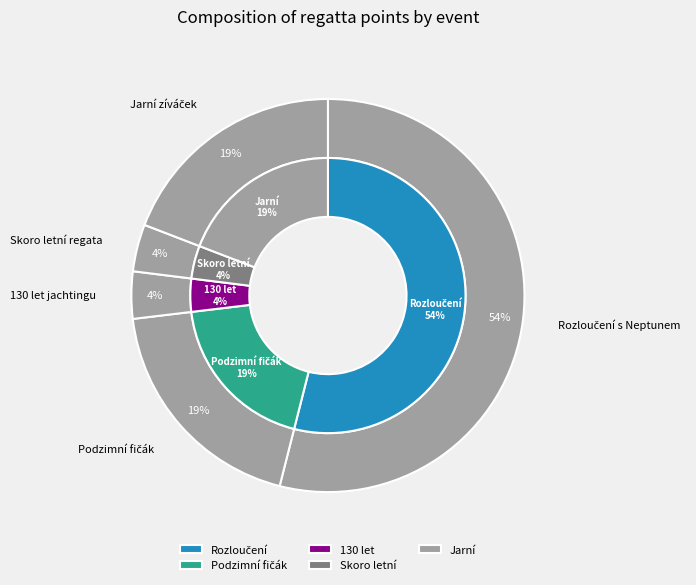

To the nearest percent, what portion does 130 let jachtingu - Slezská regata represent?

4%